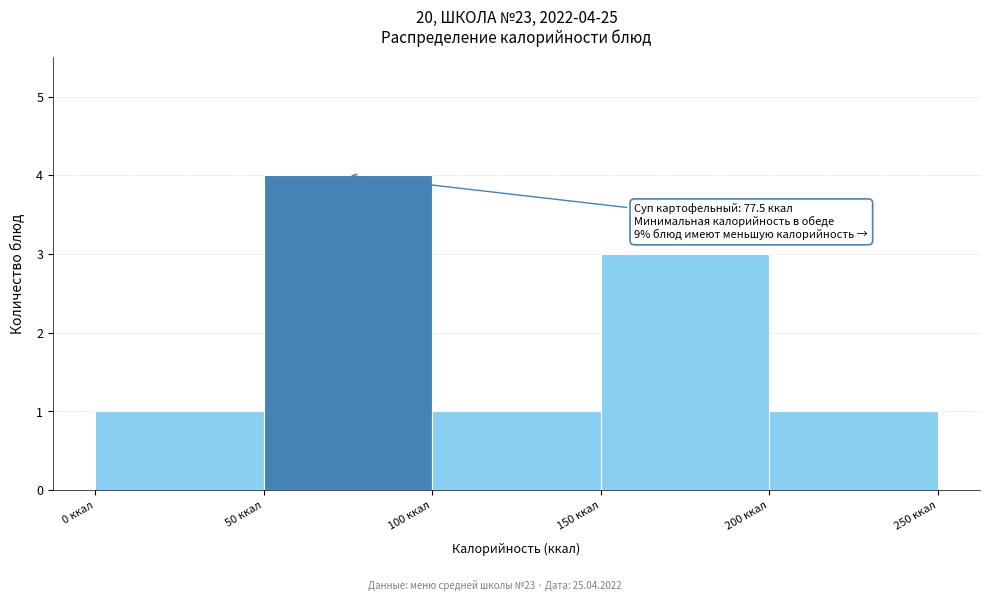

Which range on the x-axis has the tallest bar?

50 to 100